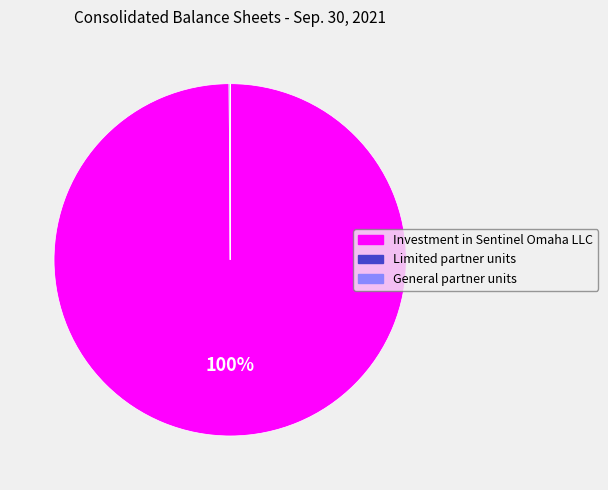

The Investment in Sentinel Omaha LLC slice represents 91% of the pie. True or false?

False